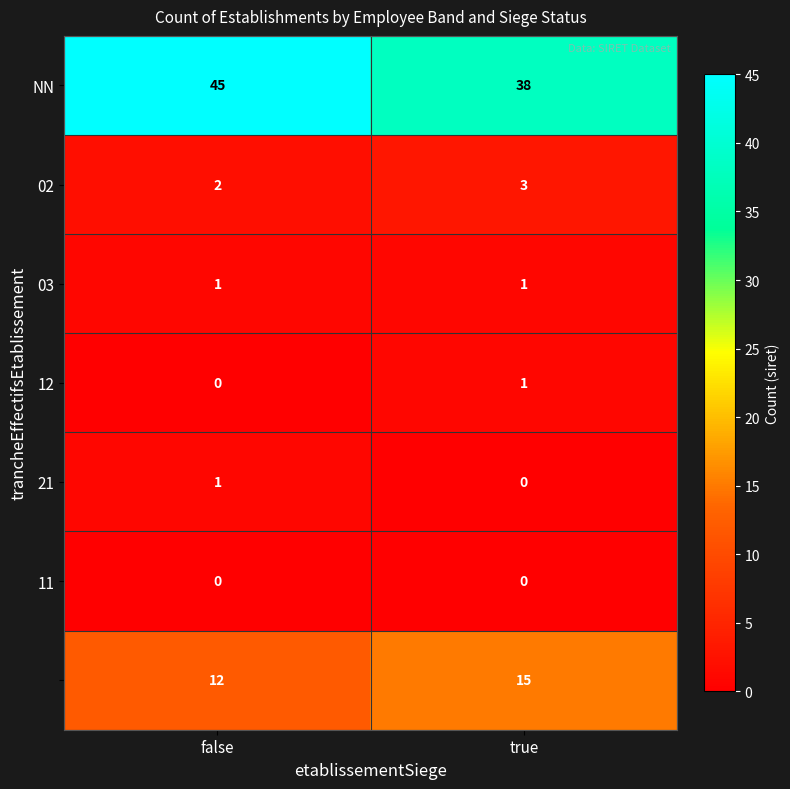

Which label corresponds to the largest value in the chart?

false